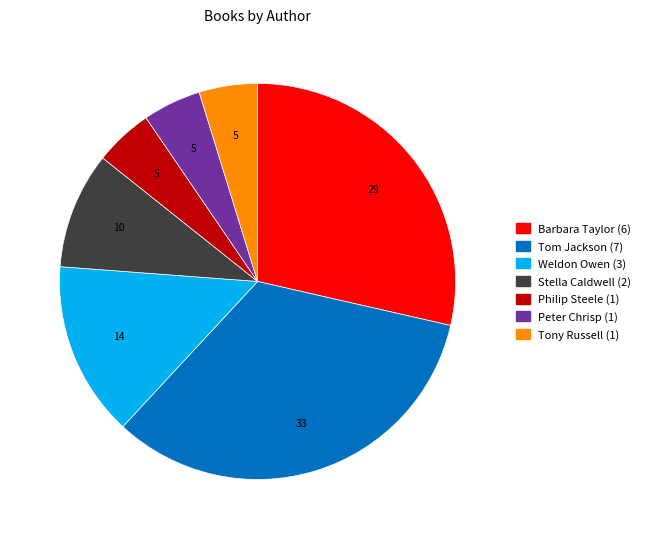

The Tony Russell slice represents 5% of the pie. True or false?

True